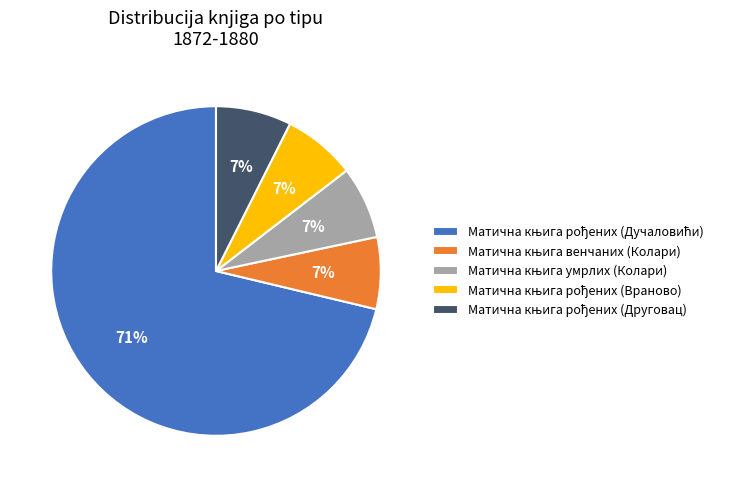

To the nearest percent, what is the average slice percentage?

20%